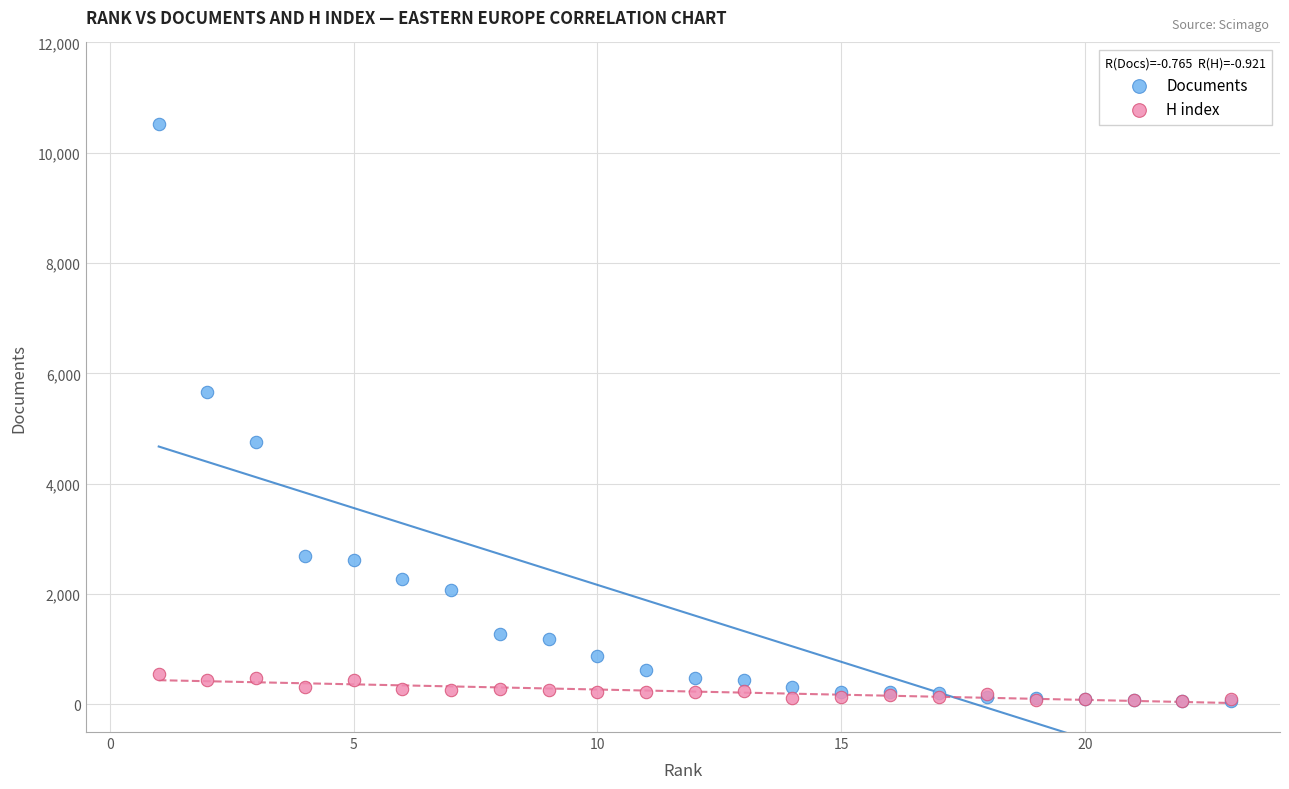

What are all the series names shown in the legend?

Documents, H index